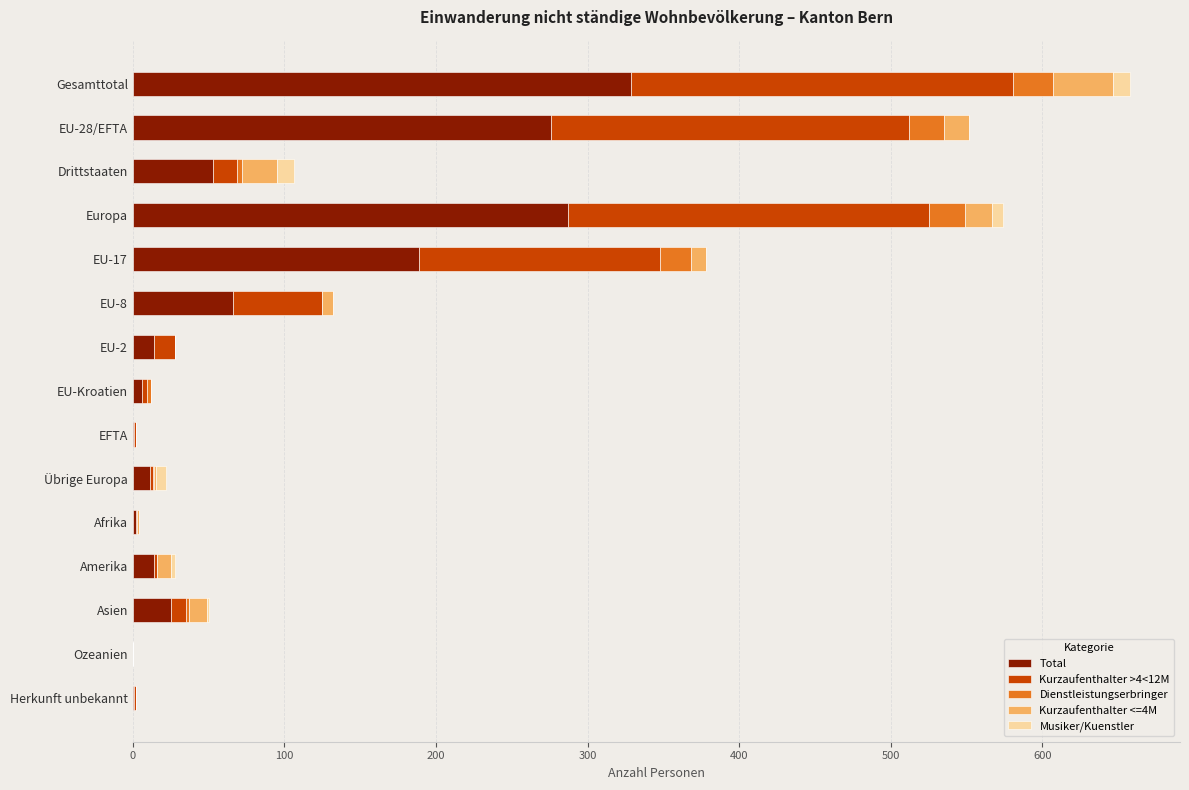

At which category is the sum across all series the highest?

Gesamttotal